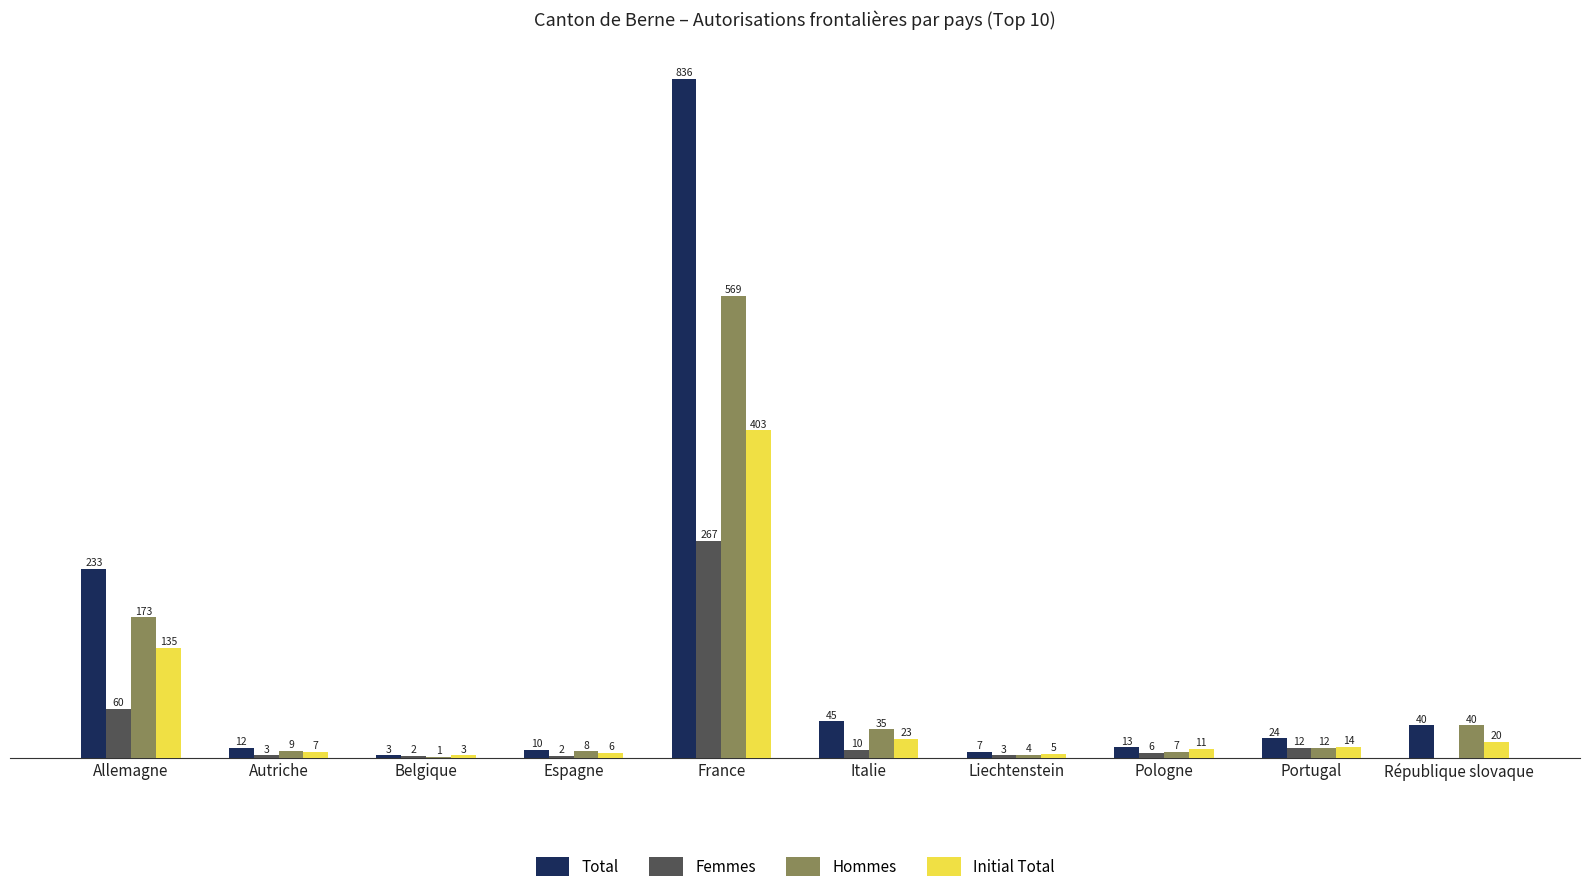

Which series has the largest total across all categories?

Total